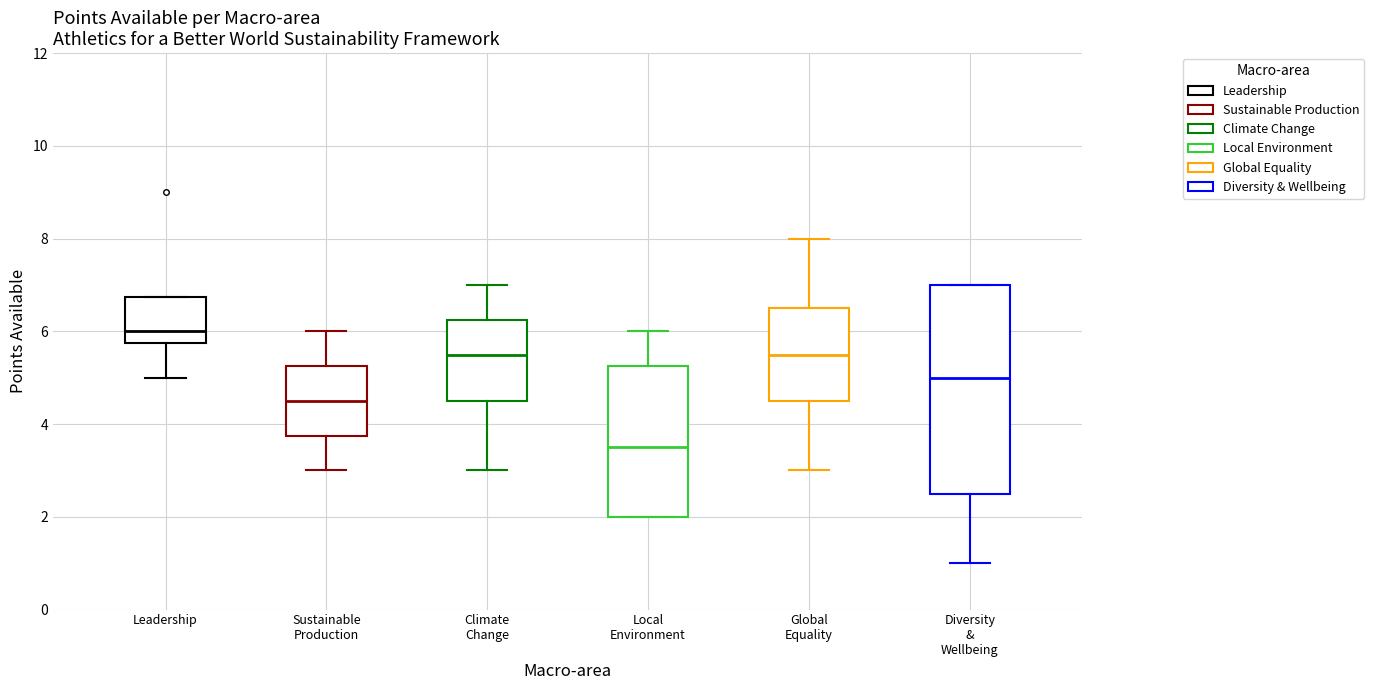

Which box has the highest median line?

Leadership